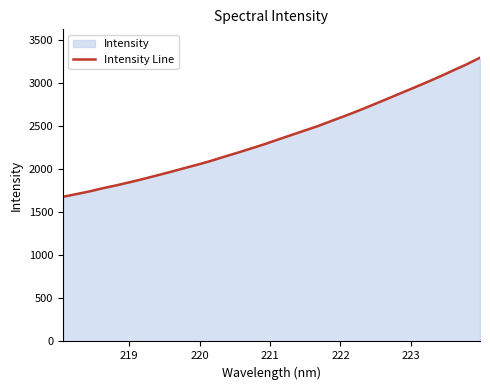

What is the greatest value displayed?

3292.3